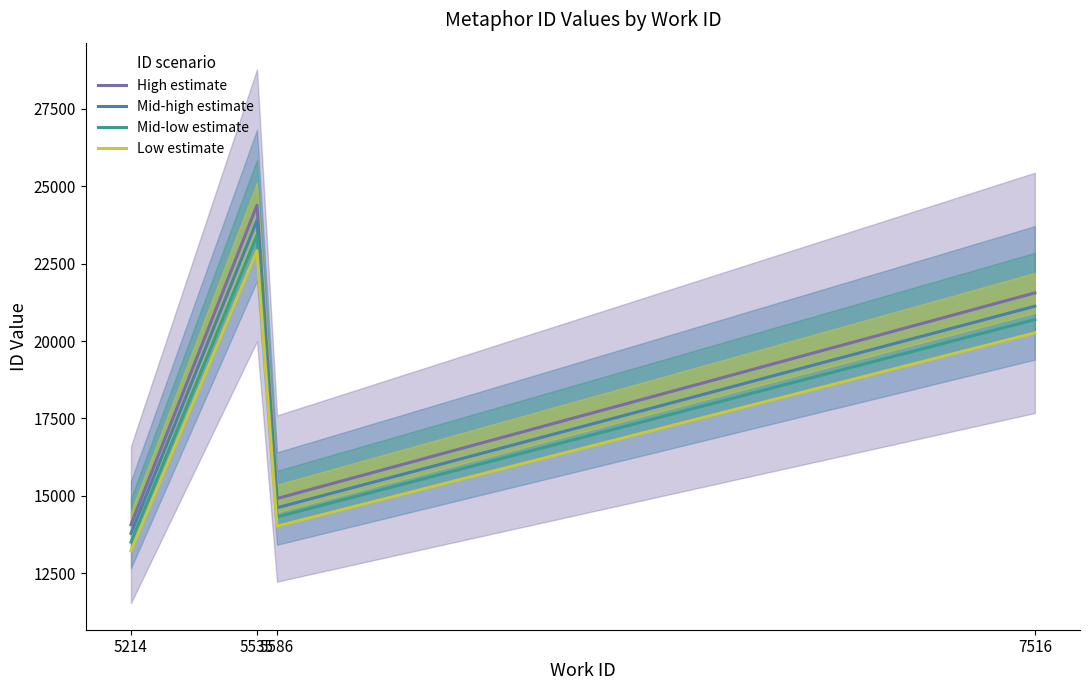

Where is Mid-high estimate nearest to the value 18843?

7516